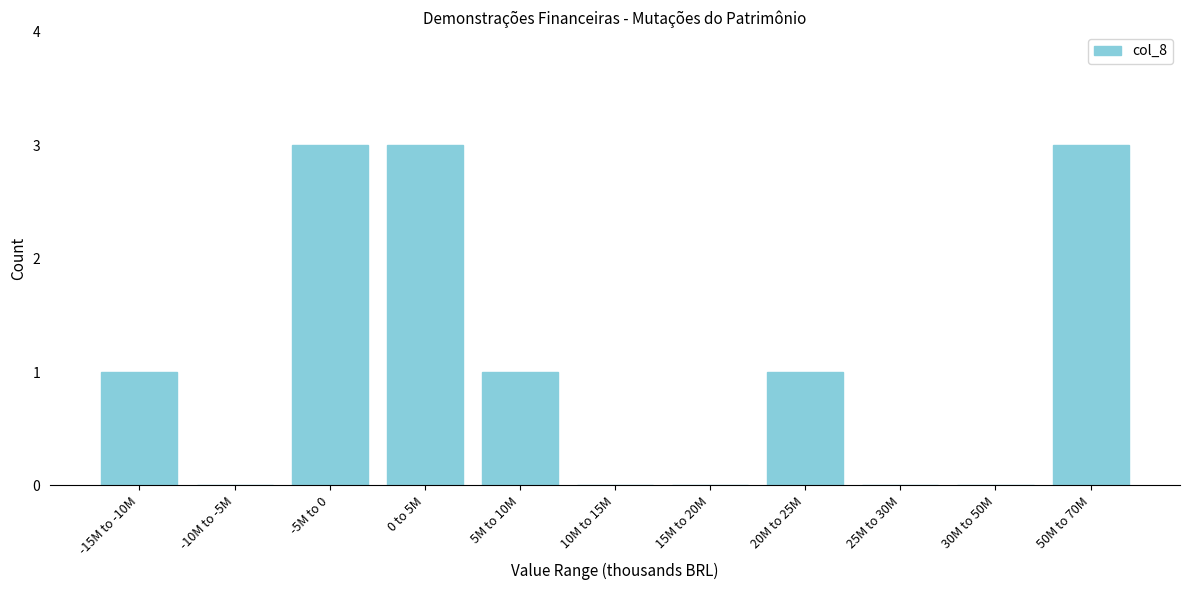

Reading right to left, what are all the values shown in this chart?

50M to 70M=3	30M to 50M=0	25M to 30M=0	20M to 25M=1	15M to 20M=0	10M to 15M=0	5M to 10M=1	0 to 5M=3	-5M to 0=3	-10M to -5M=0	-15M to -10M=1